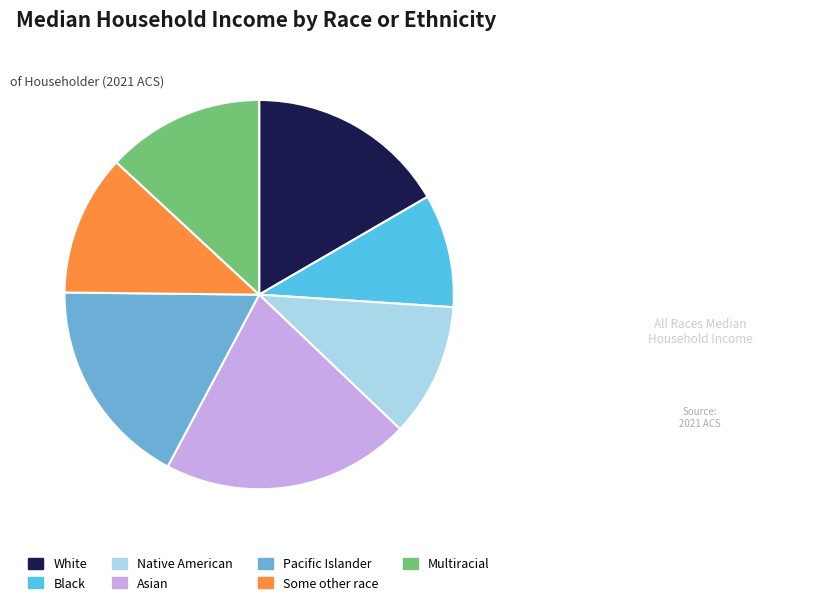

Which slice is the smallest?

Black